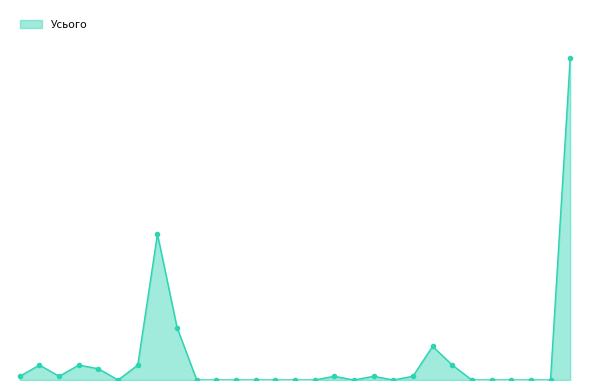

List the labels in order of value, smallest first.

6, 10, 11, 12, 13, 14, 15, 16, 19, 21, 25, 26, 27, 28, 29, 1, 3, 18, 20, 22, 5, 2, 4, 7, 24, 23, 9, 8, 30